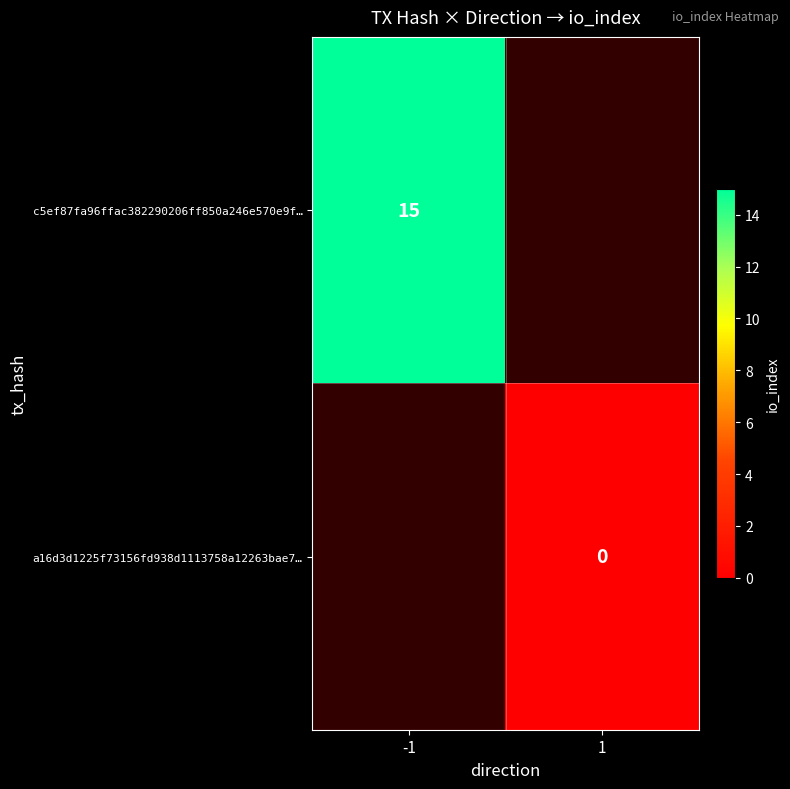

True or false: c5ef87fa96ffac382290206ff850a246e570e9f… has a value of 26 at -1.

False